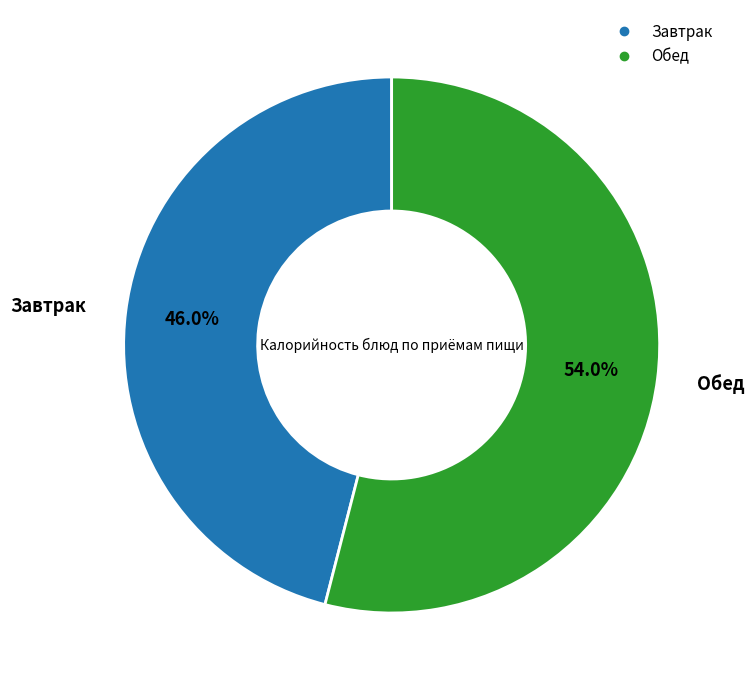

Is there any slice that represents more than half of the pie?

Yes